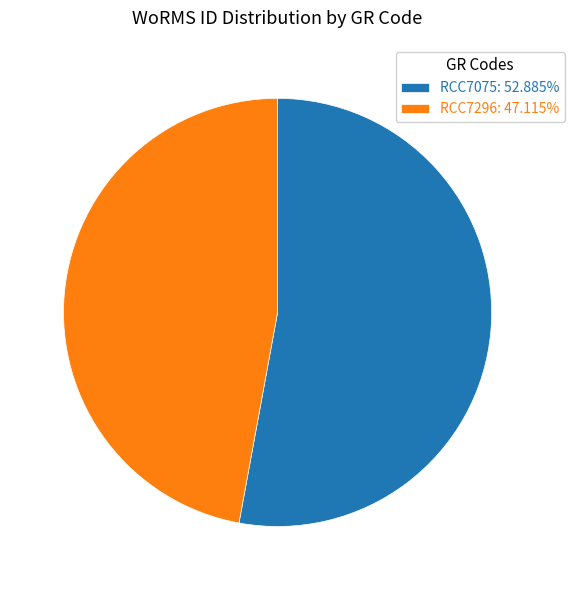

Is RCC7075: 52.885% the majority of the pie?

Yes